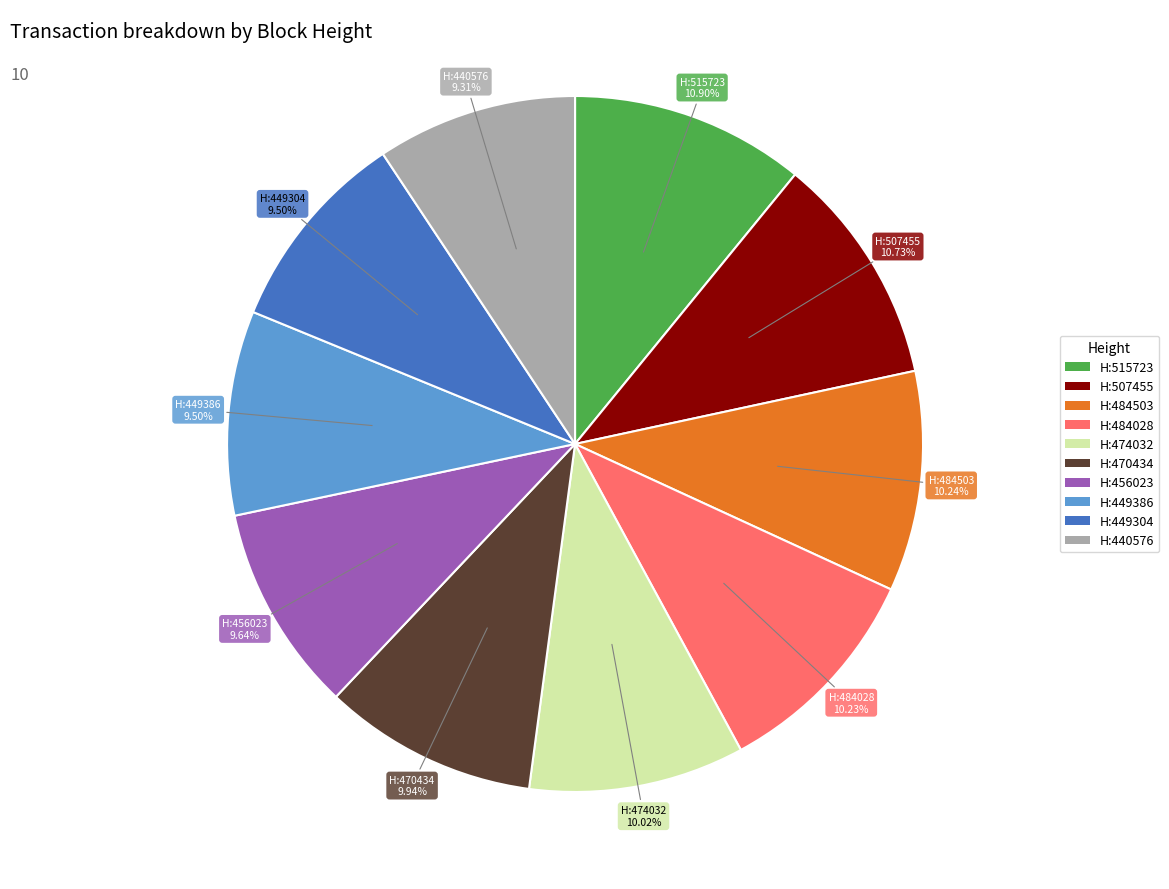

Does any single category account for the majority?

No